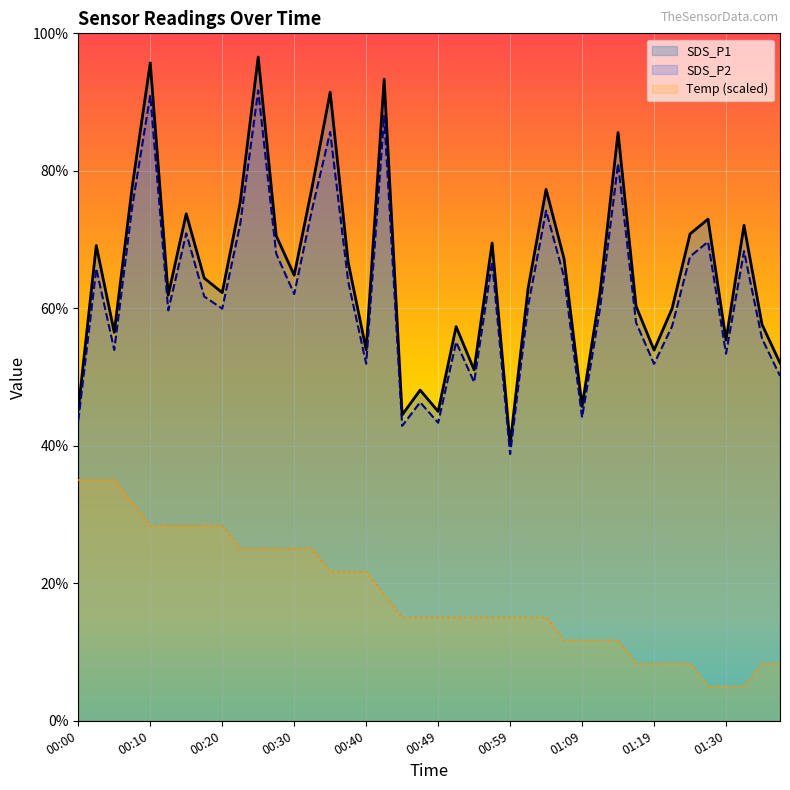

What are all the series names shown in the legend?

SDS_P1, SDS_P2, Temp (scaled)